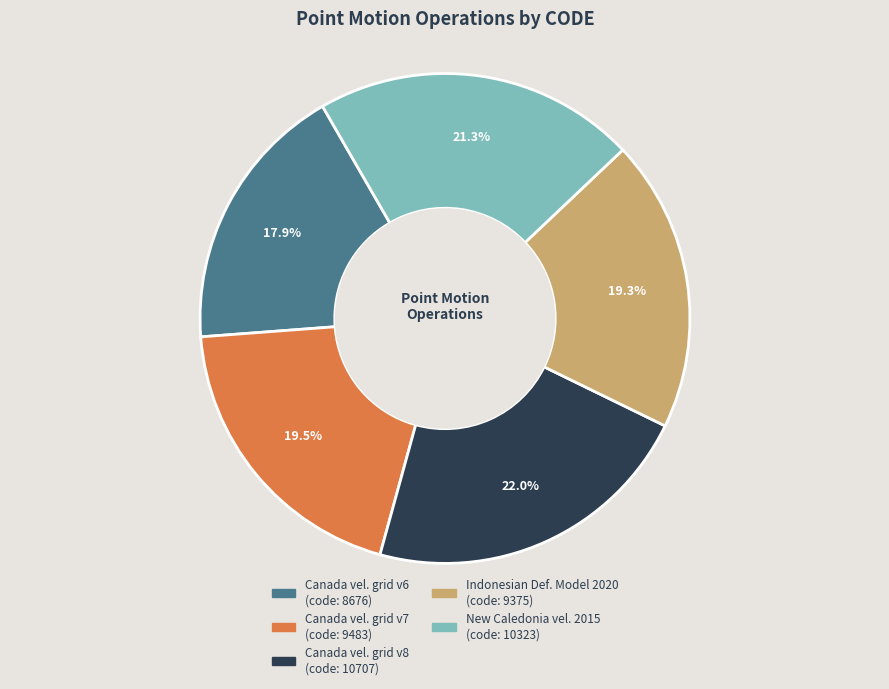

Does any single category account for the majority?

No